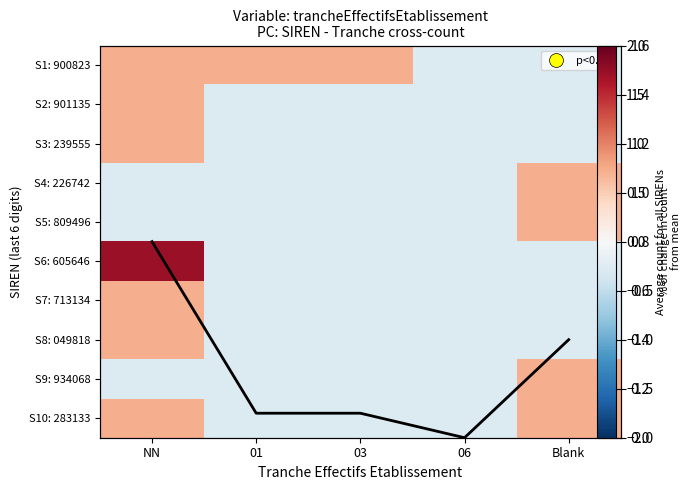

At which category is the sum across all series the highest?

NN